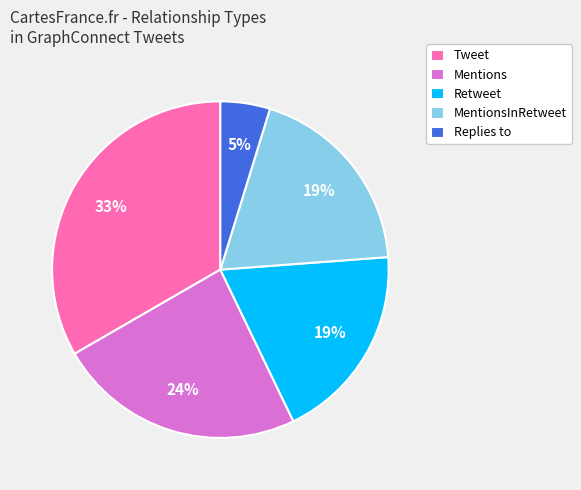

To the nearest percent, what is the combined percentage of Retweet and Mentions?

43%